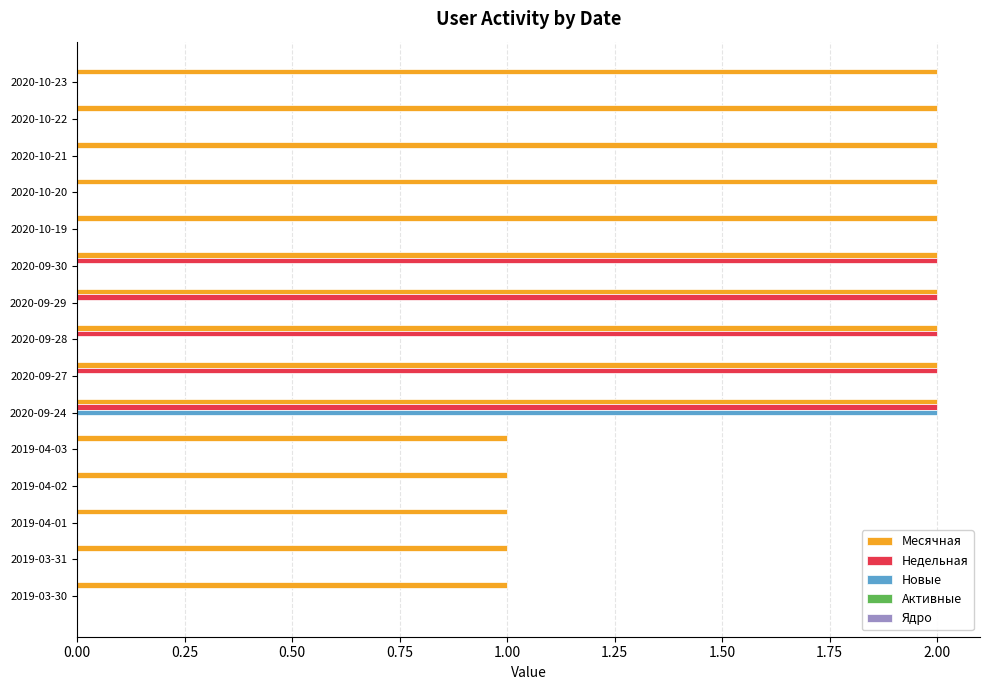

At which category is the sum across all series the highest?

2020-09-24